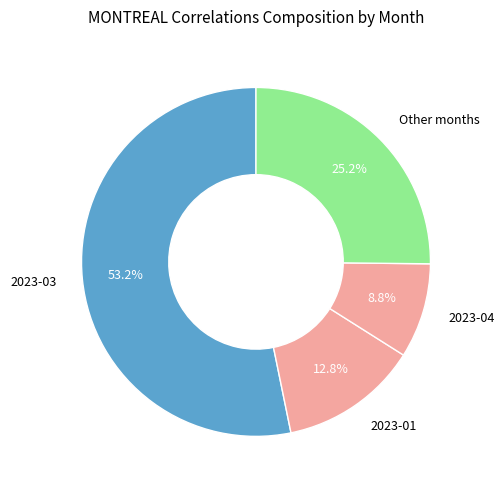

What percentage is NOT represented by 2023-04?

91.2%